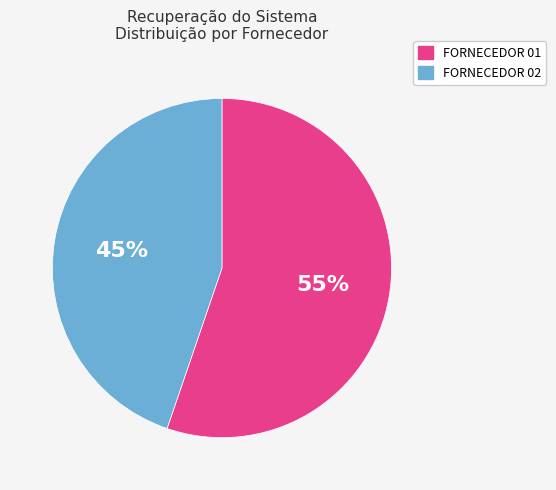

Is there any slice that represents more than half of the pie?

Yes